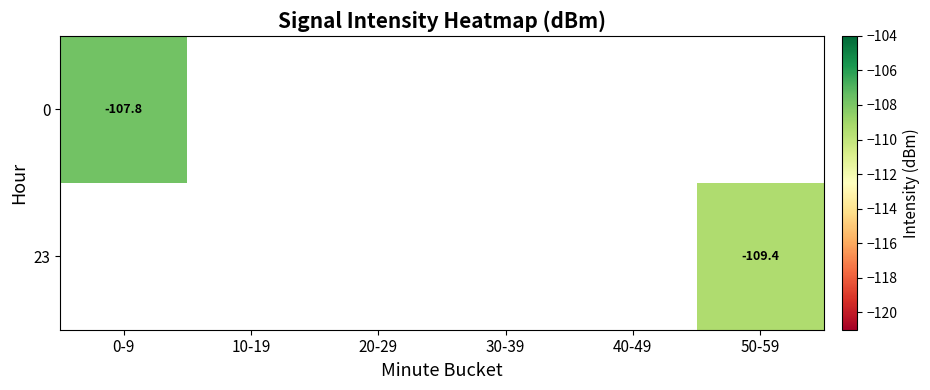

List the labels in order of 0 value, smallest first.

0-9, 10-19, 20-29, 30-39, 40-49, 50-59